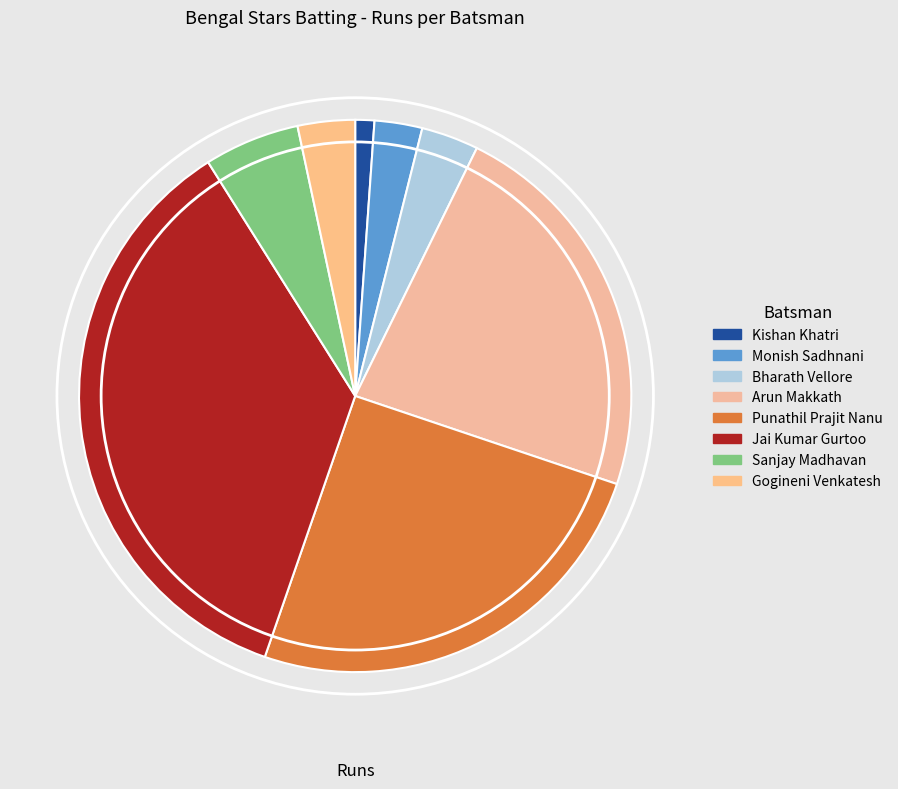

What percentage is the Sanjay Madhavan slice, to the nearest percent?

6%